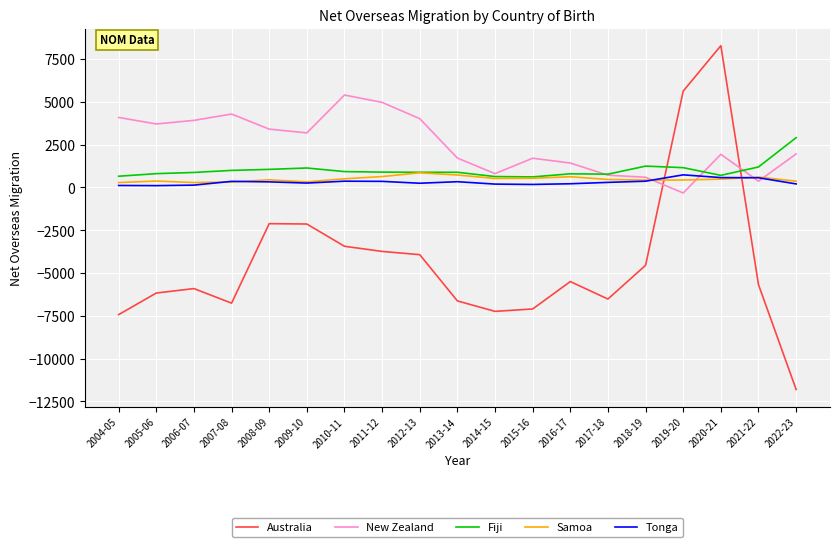

Is the value of Australia at 2009-10 greater than the value of Fiji at 2010-11?

No